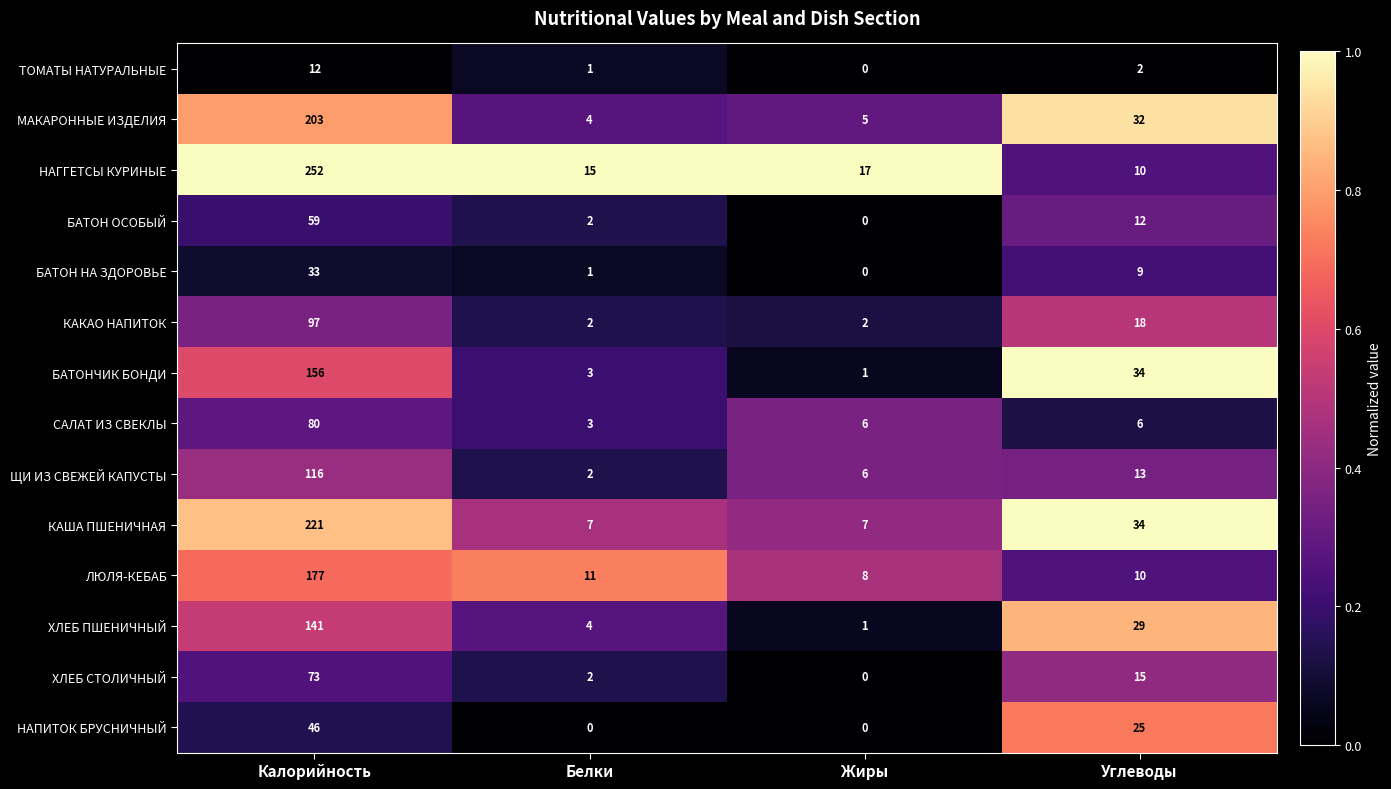

What is the difference between the highest and lowest values at Жиры?

17